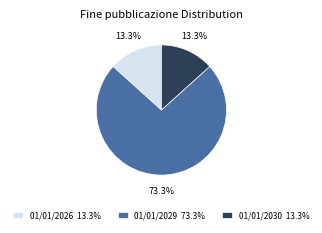

Which slice is the largest?

01/01/2029 73.3%